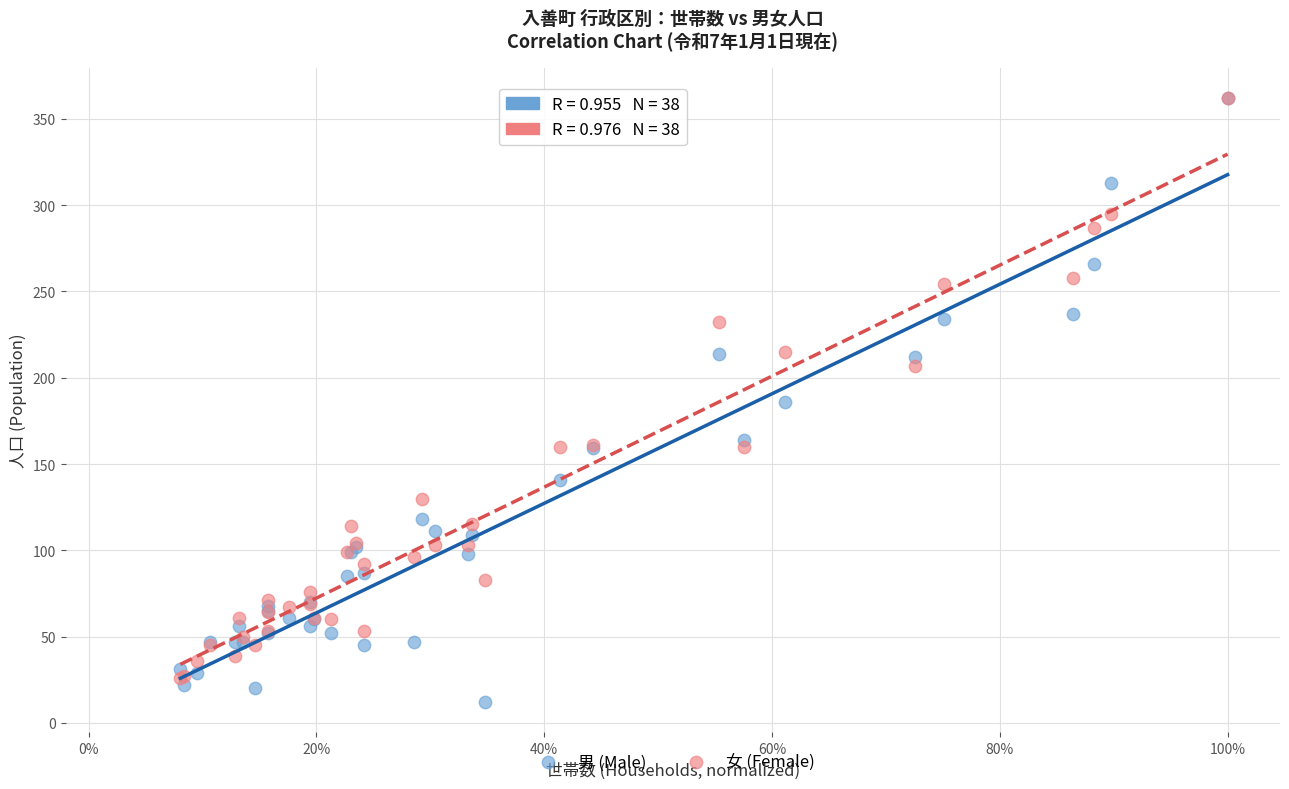

In the 女 (Female) series, what Y value is closest to 194?

207